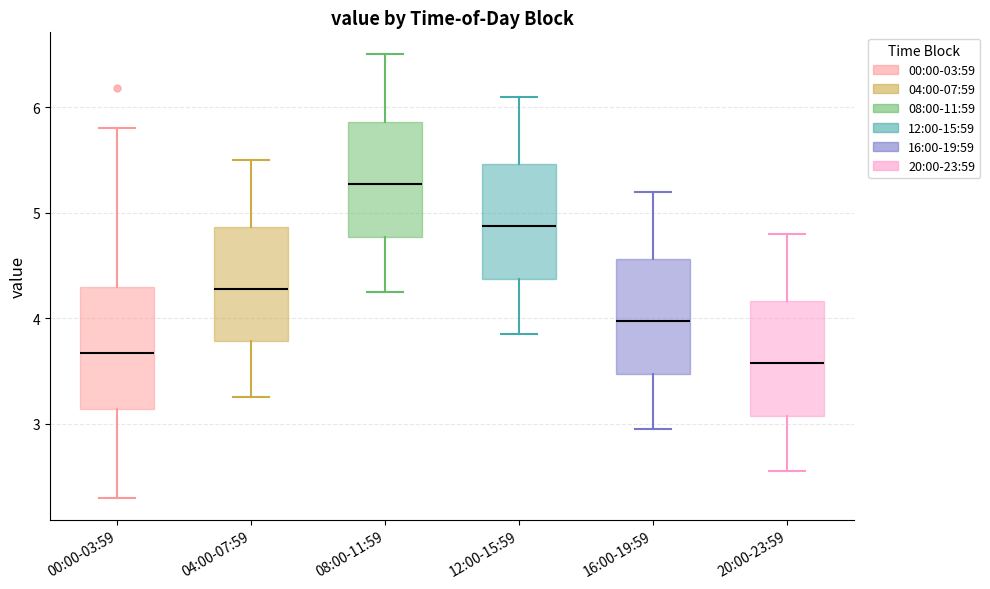

Where is the lower edge of the box for 00:00-03:59 on the y-axis? The values are not printed on the chart, so give them approximately, as read against the axis.

3.1